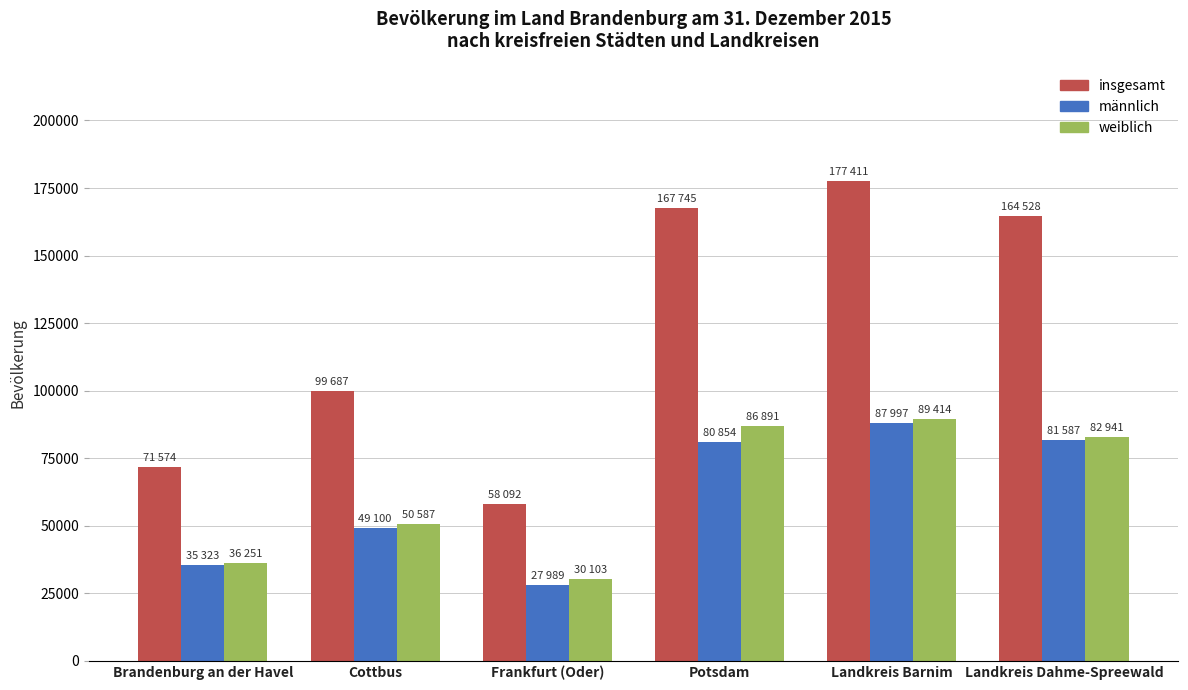

Which category has the lowest value in the männlich series?

Frankfurt (Oder)